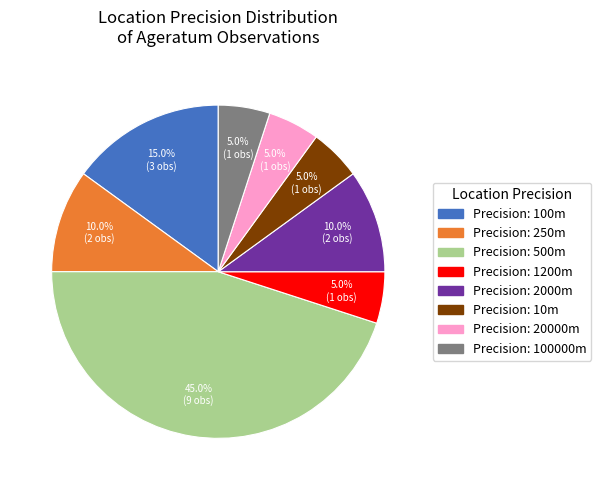

How many slices are in this pie chart?

8